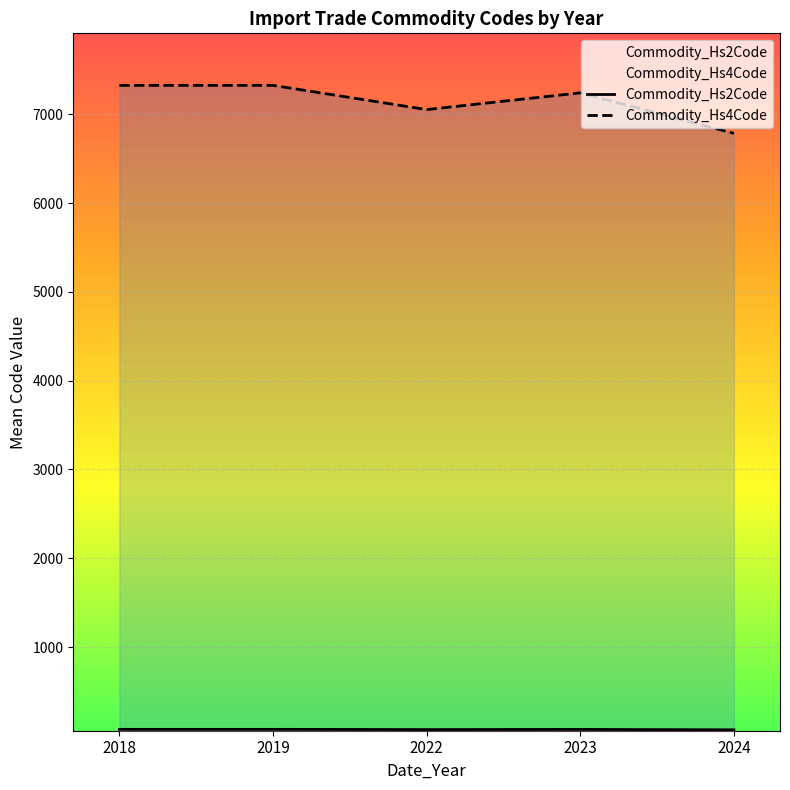

Rank the categories by Commodity_Hs2Code value from highest to lowest.

2018, 2019, 2023, 2022, 2024